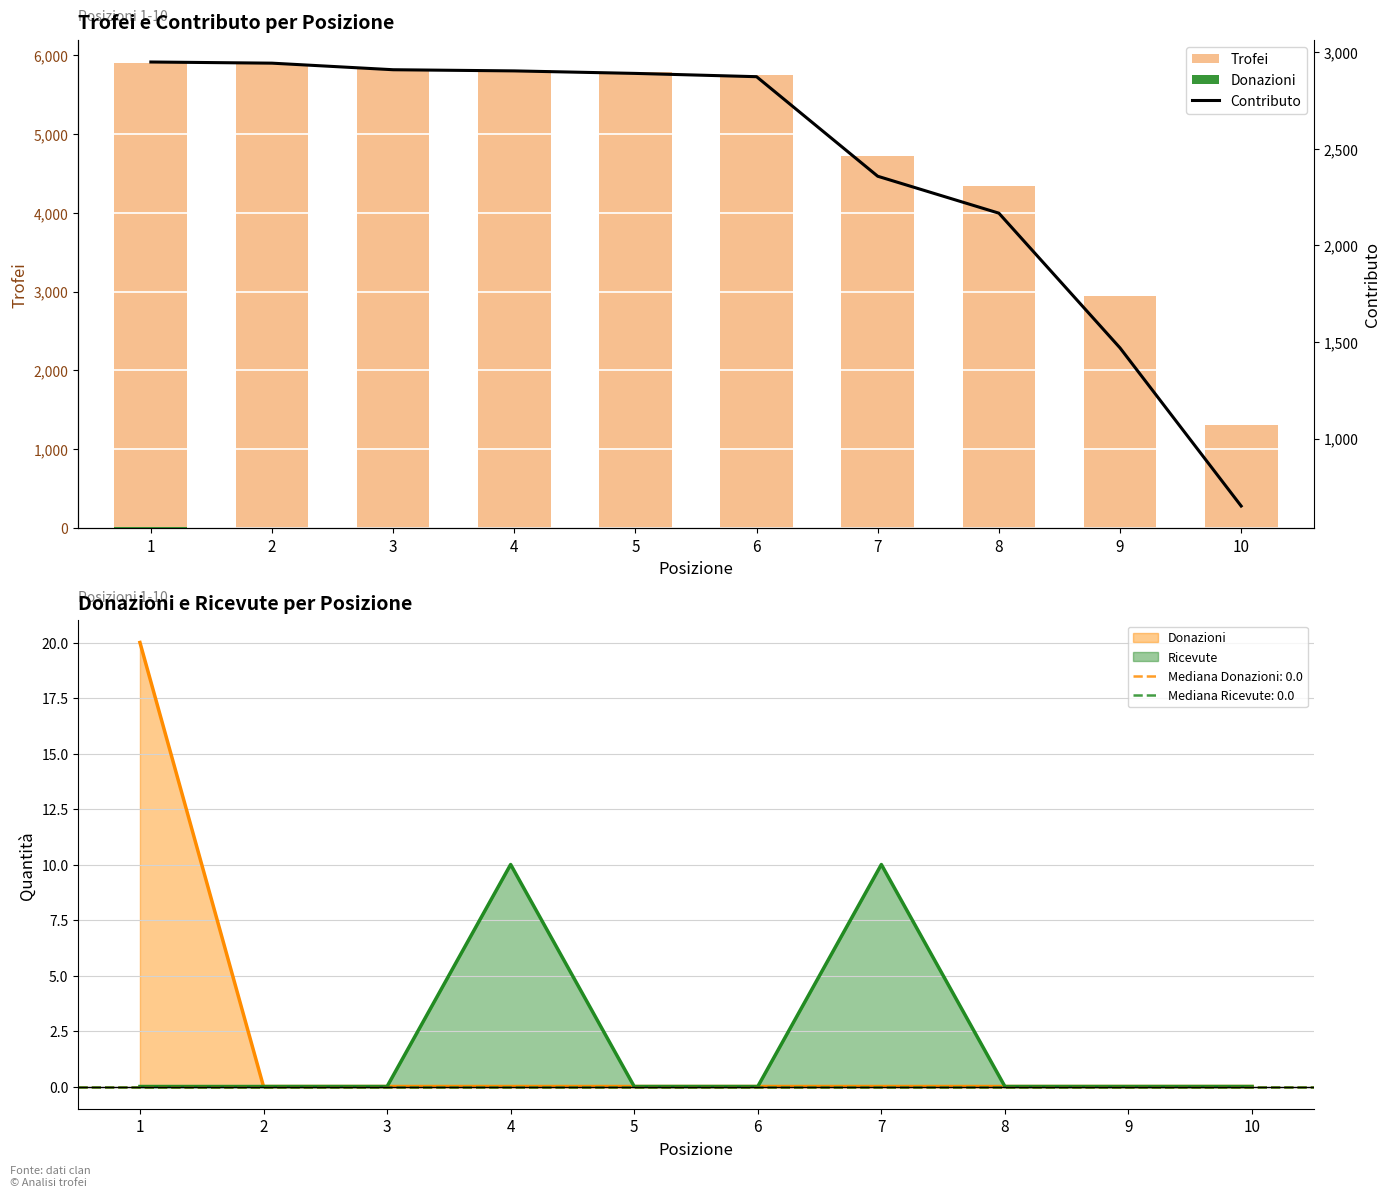

The Trofei series shows 4332 at 8. True or false?

True